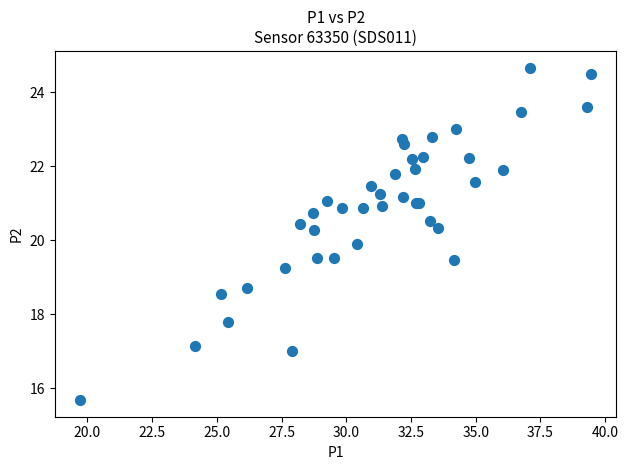

What Y value in the scatter plot is closest to 20?

19.9